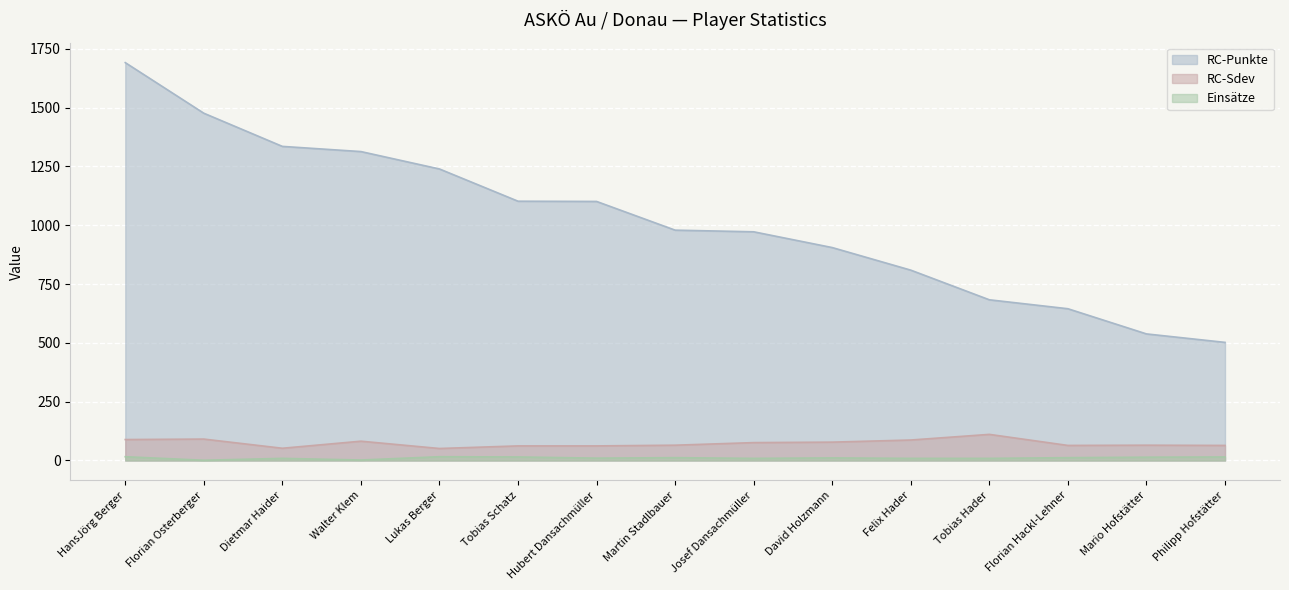

What is the smallest value displayed?

1